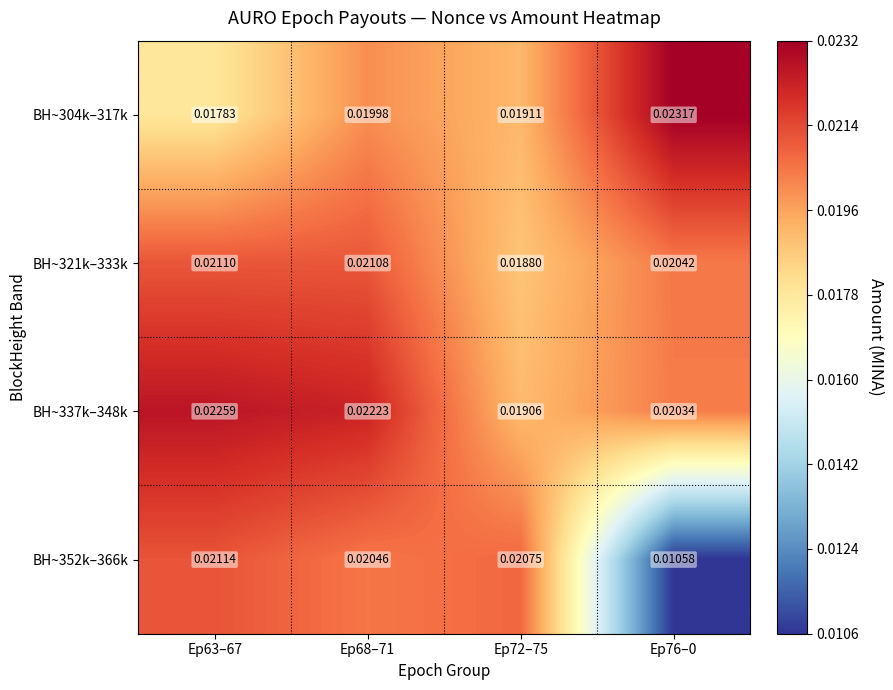

Is the value of BH~321k–333k at Ep63–67 greater than the value of BH~337k–348k at Ep63–67?

No